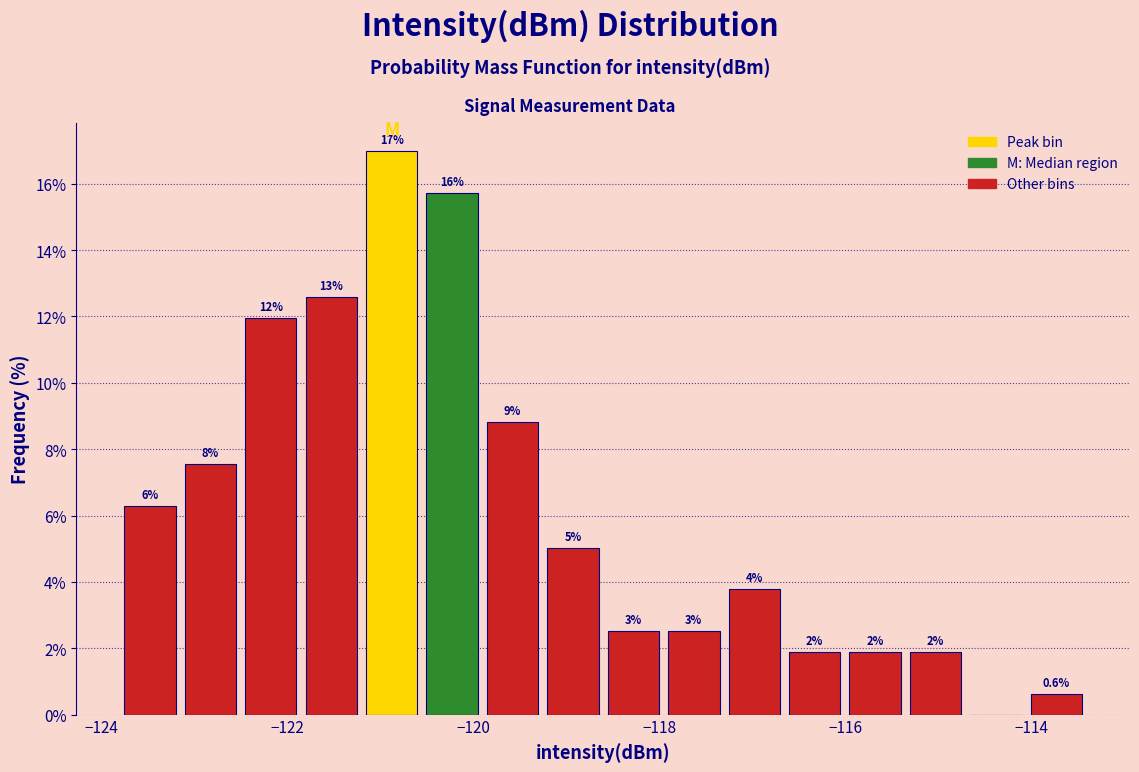

Read against the x-axis, roughly where is the centre of the tallest bar?

-120.8